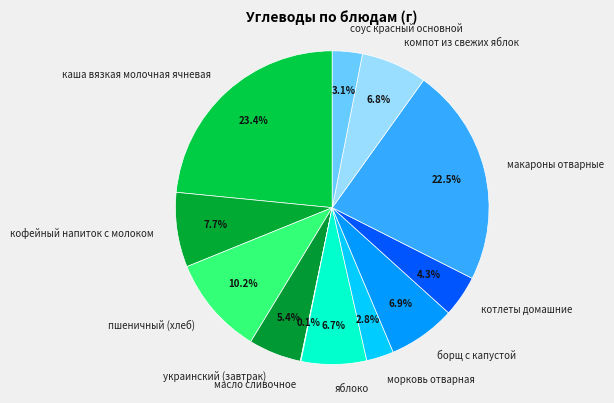

What is the total percentage of компот из свежих яблок and украинский (завтрак)?

12.2%